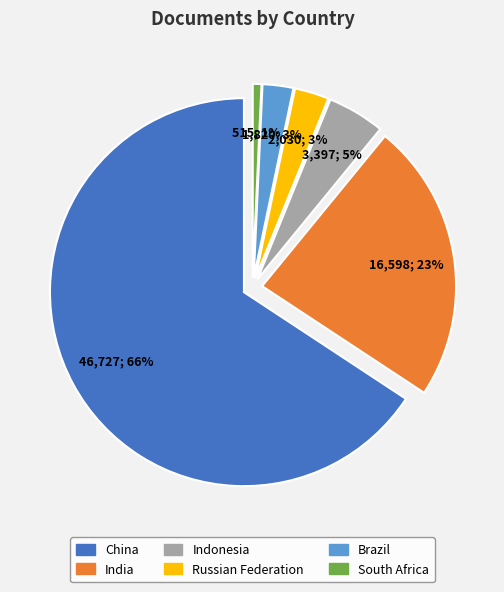

Rank the categories by value from lowest to highest.

South Africa, Brazil, Russian Federation, Indonesia, India, China